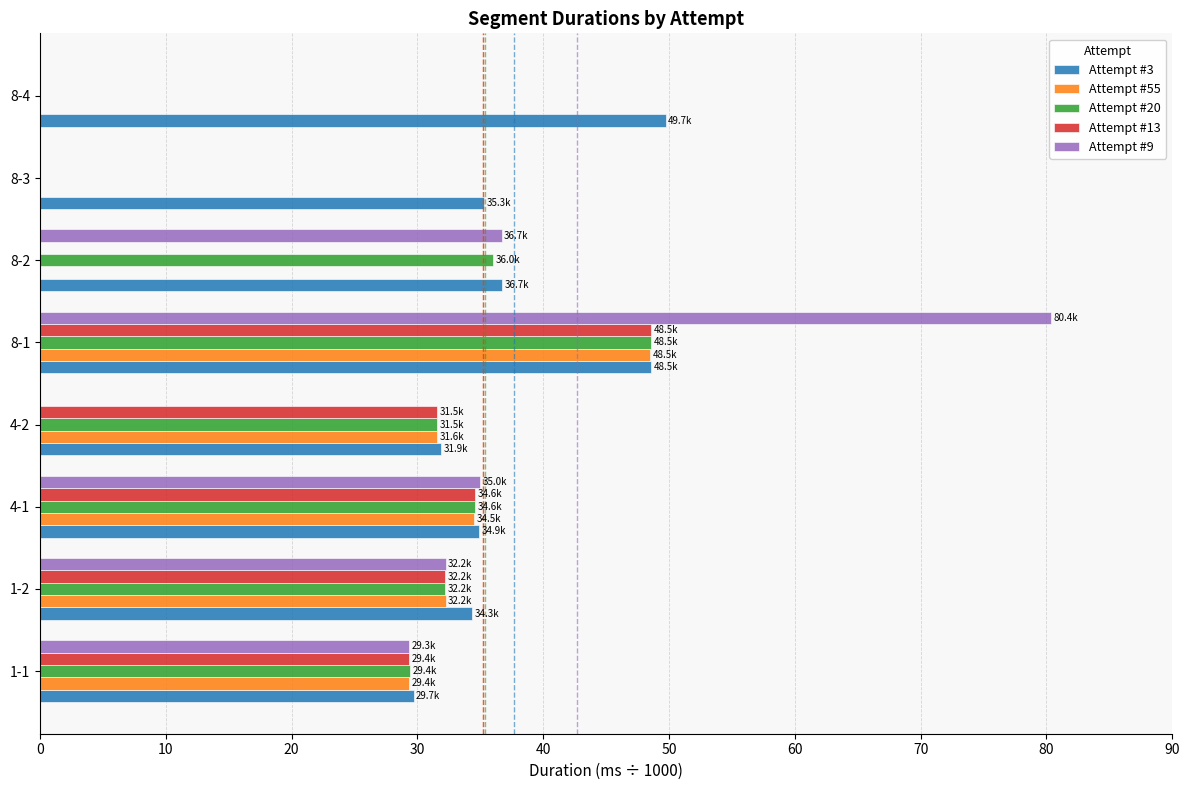

At which category is the sum across all series the highest?

8-1